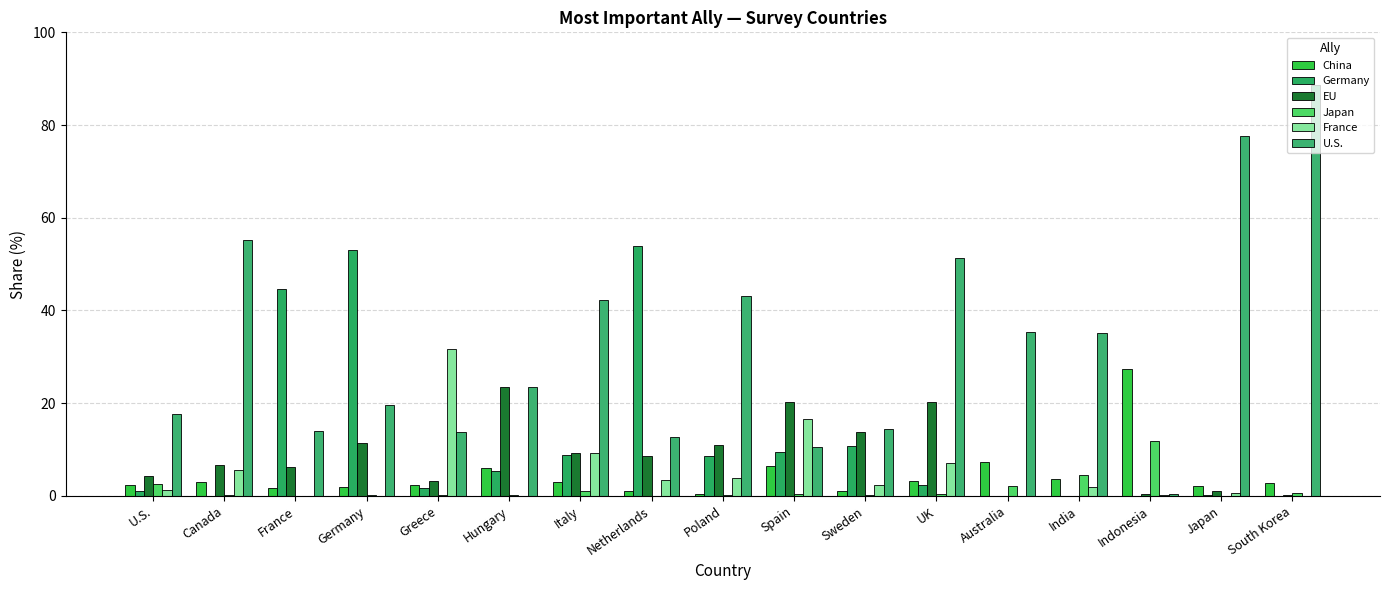

Where is Germany nearest to the value 26?

Sweden